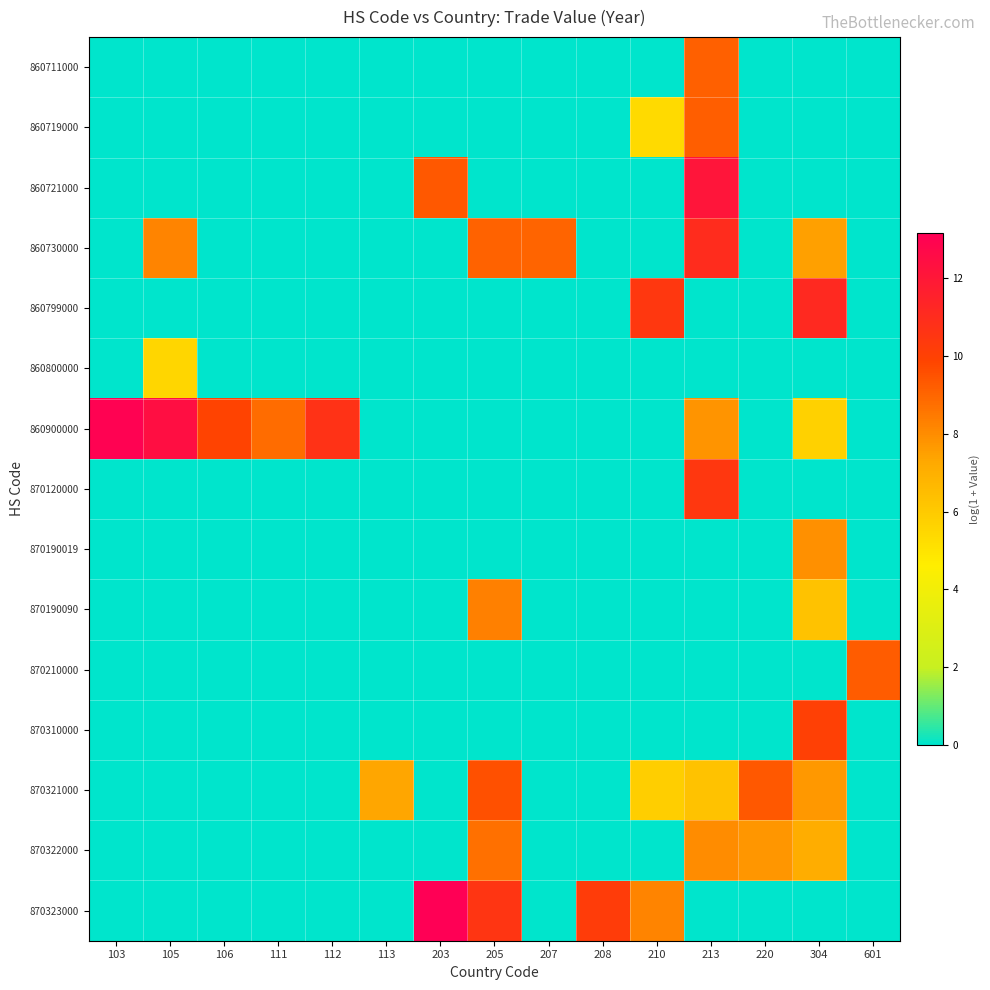

What is the spread (max minus min) of values at 111?

8.8